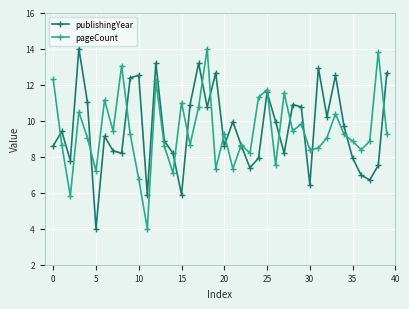

Rank the series by their average value, from highest to lowest.

publishingYear, pageCount